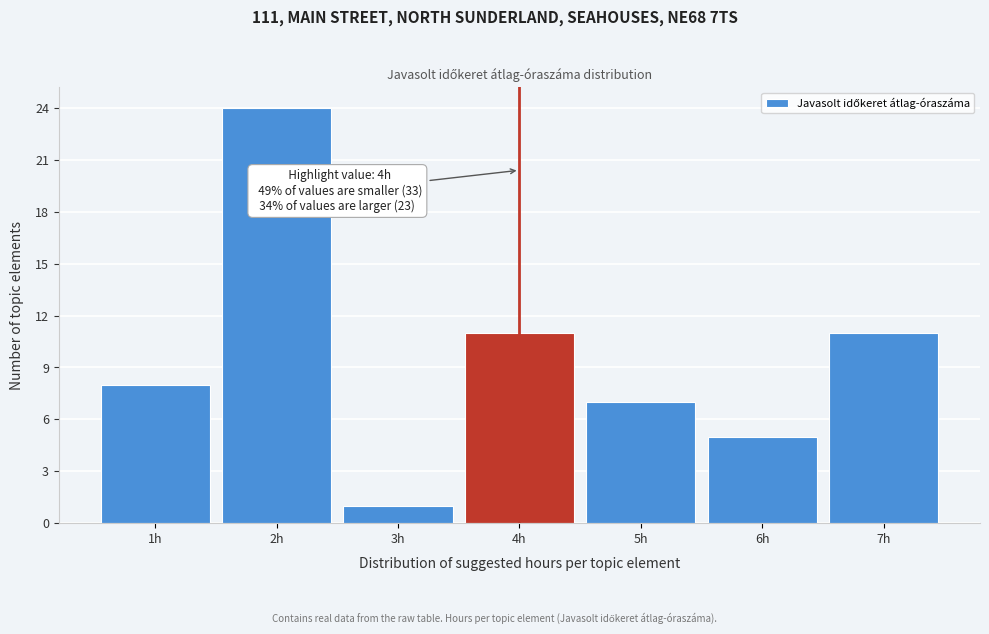

Reading left to right, what are all the values shown in this chart?

8	24	1	11	7	5	11